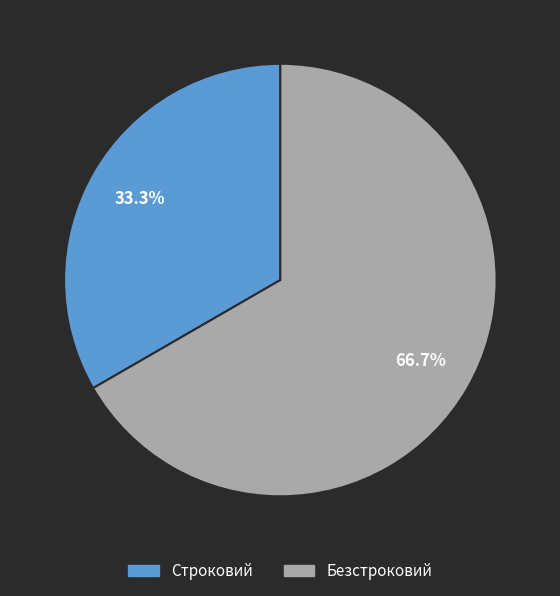

The Строковий slice represents 33% of the pie. True or false?

True